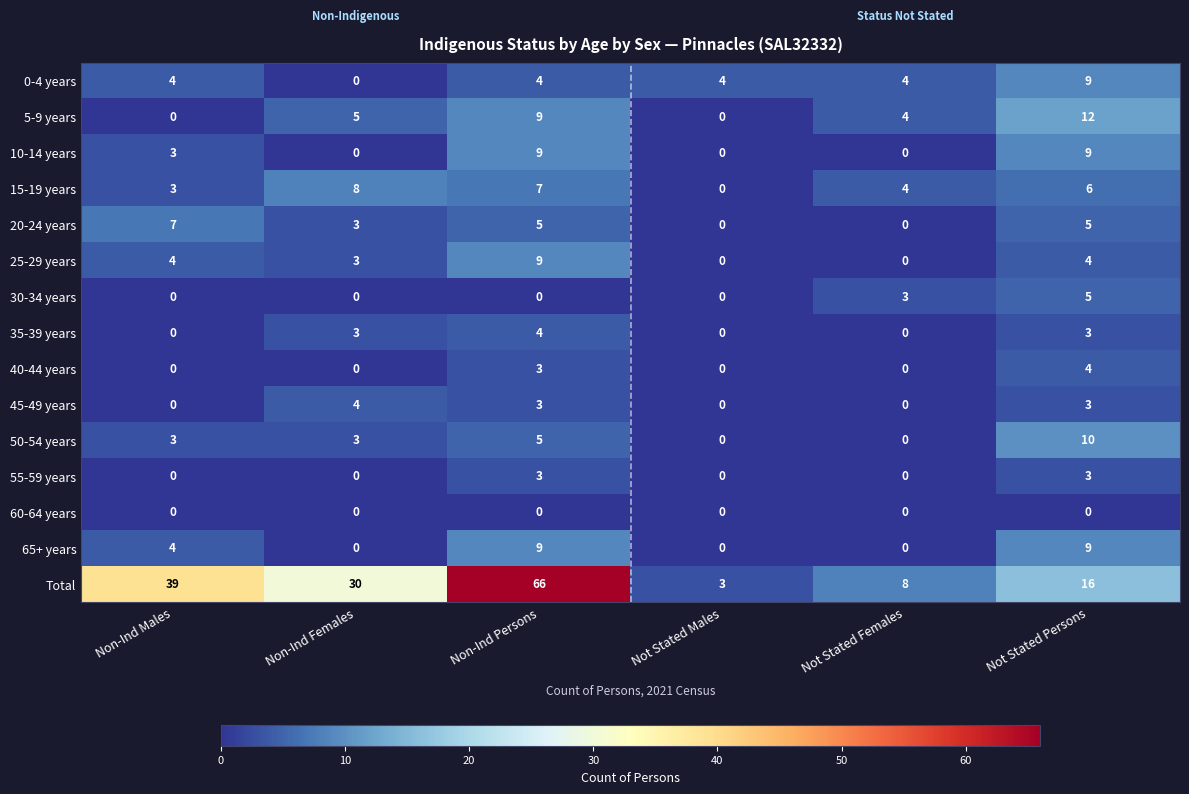

What is the maximum value shown in the chart?

66